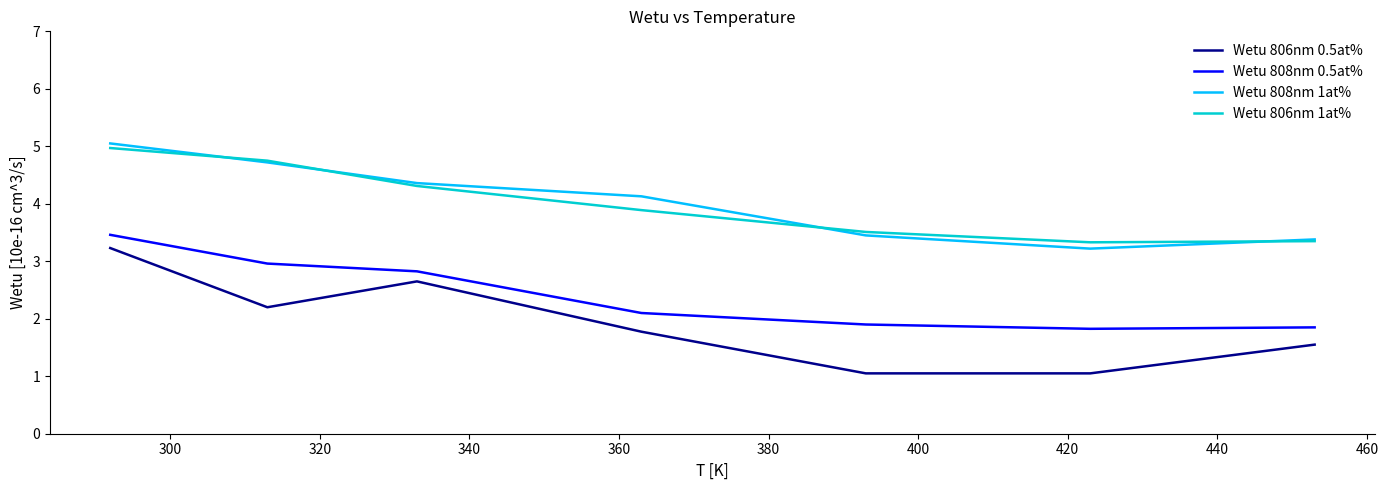

What is the smallest value displayed?

1.1